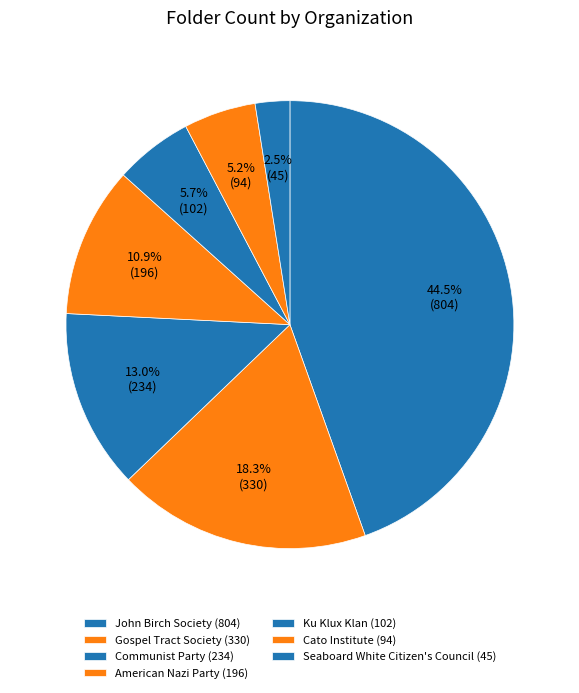

Between Ku Klux Klan and American Nazi Party, which is larger?

American Nazi Party